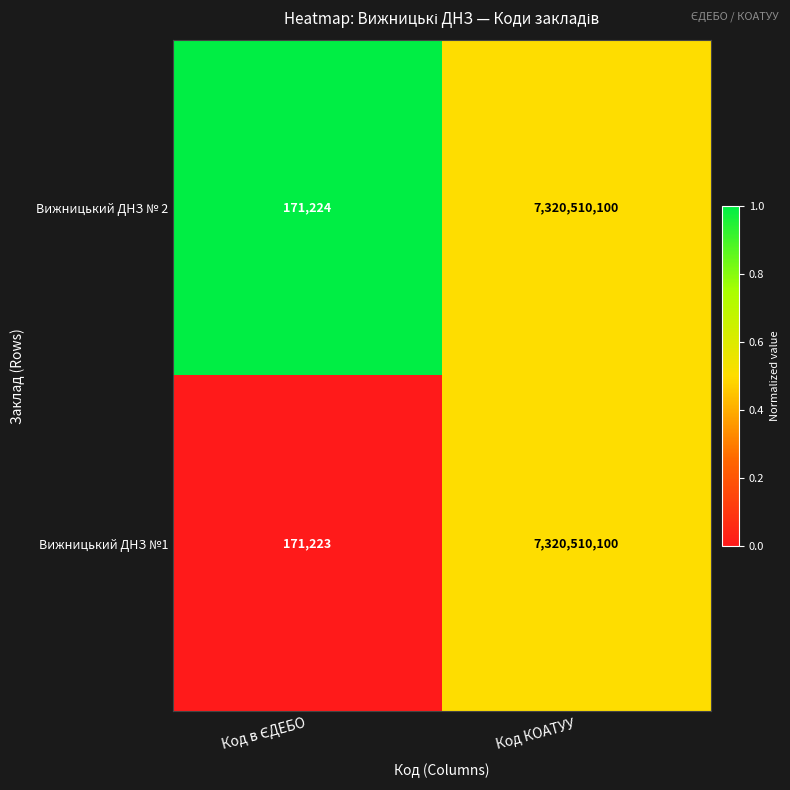

Is it true that Вижницький ДНЗ №1 equals 7320510100 at Код КОАТУУ?

True